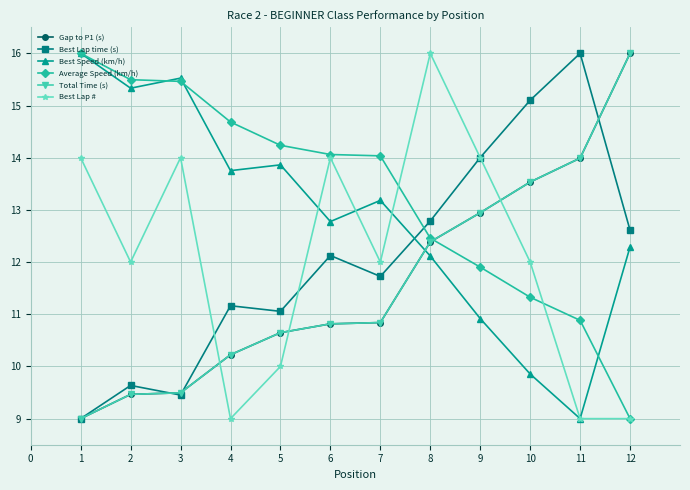

Does the chart display data point markers on the line(s)?

Yes